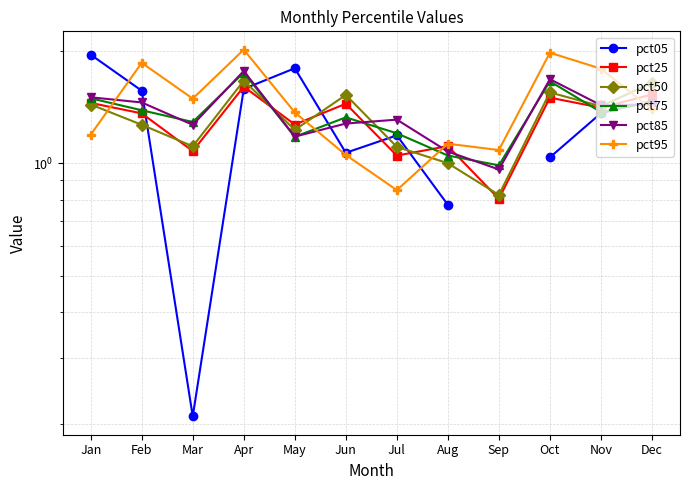

What is the spread (max minus min) of values at Nov?

0.4